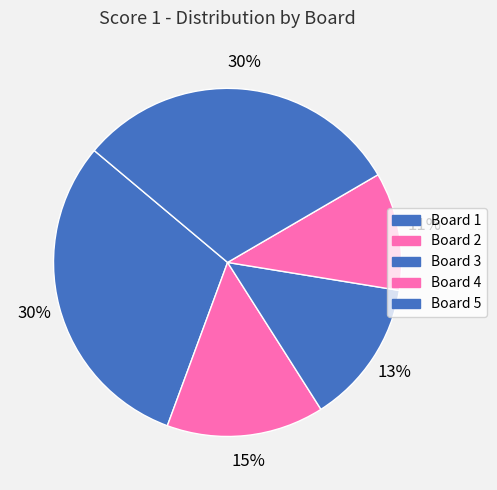

How many slices are in this pie chart?

5